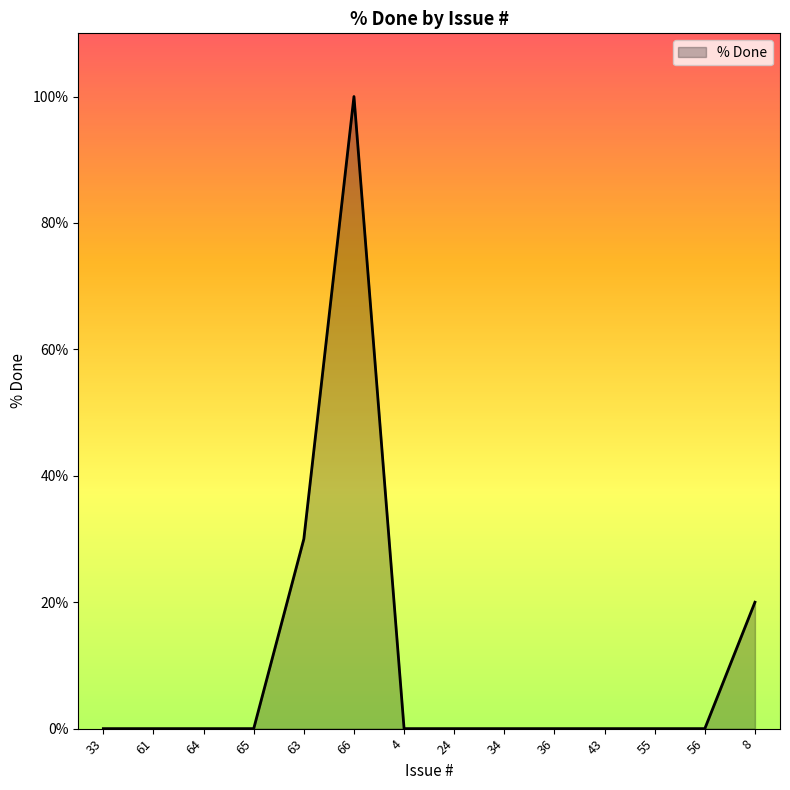

What position from the right is 34?

6